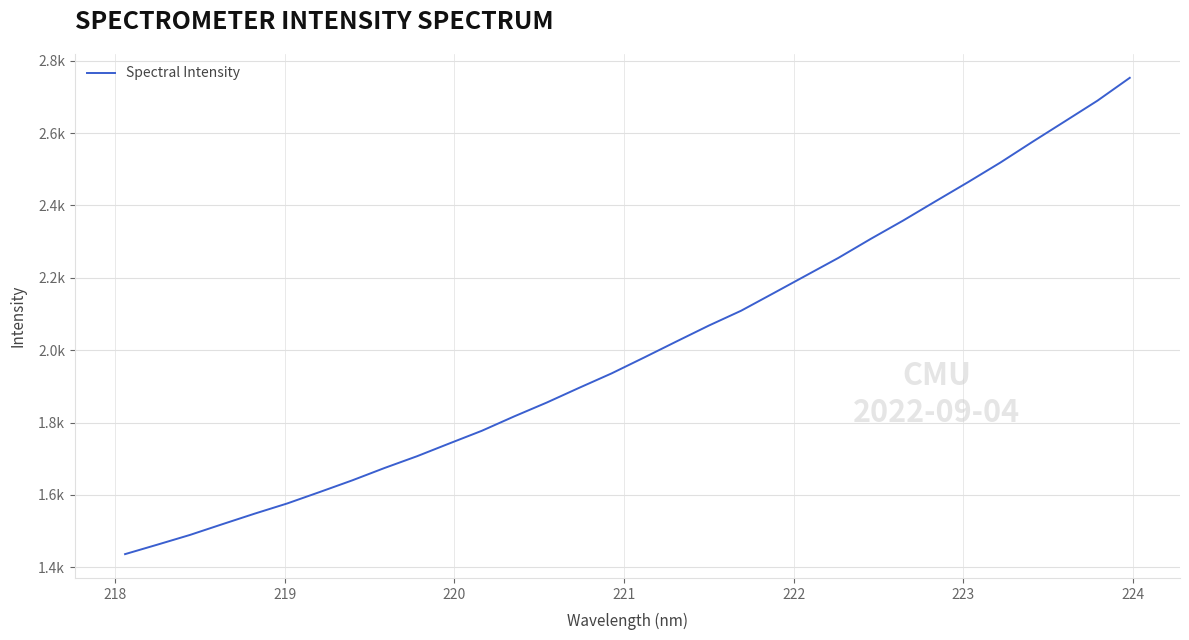

What is the difference between the maximum and second lowest values?

1290.1